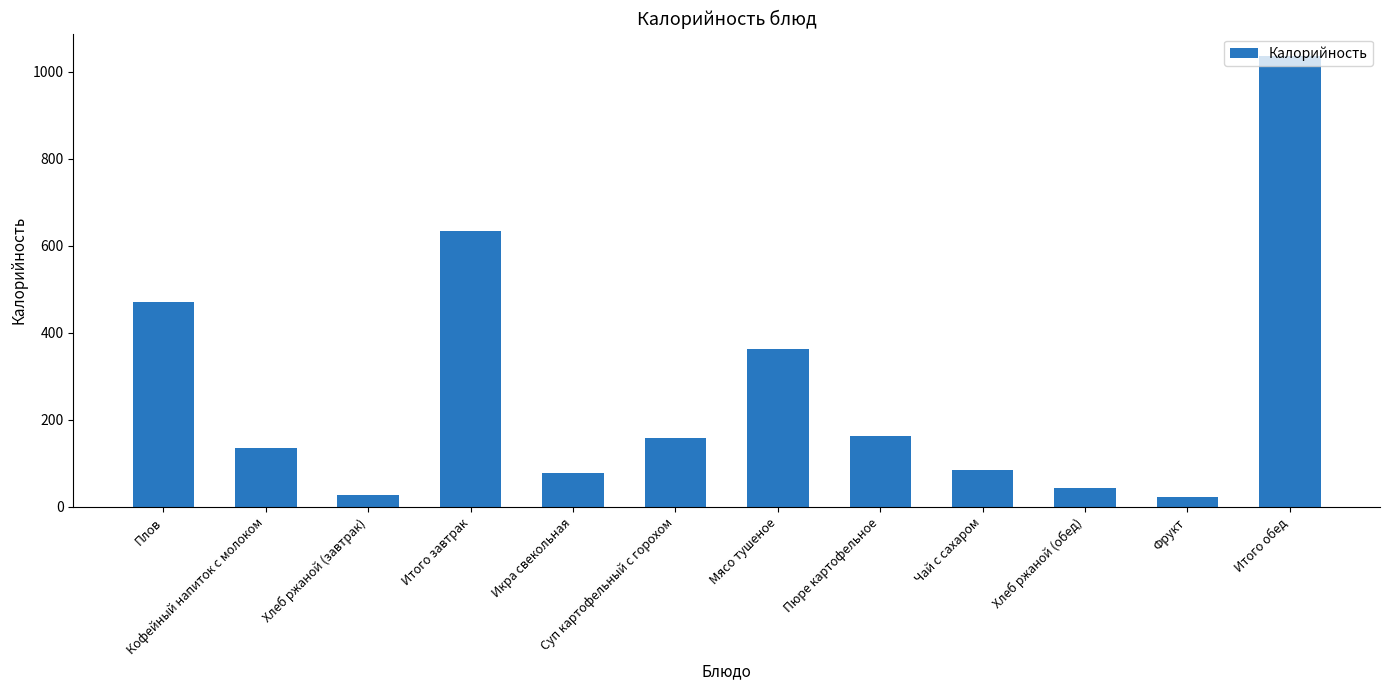

Which category has the highest value across all series?

Итого обед